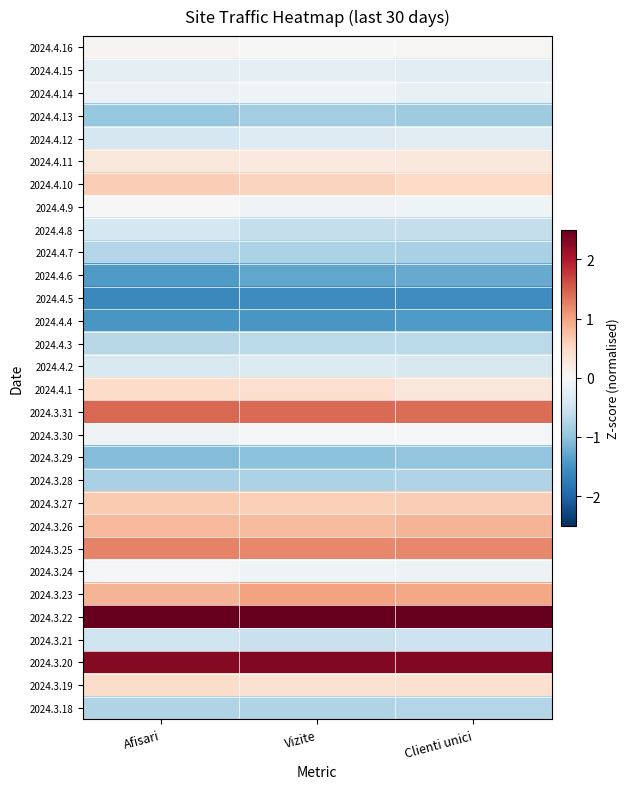

How many distinct data groups are displayed?

30